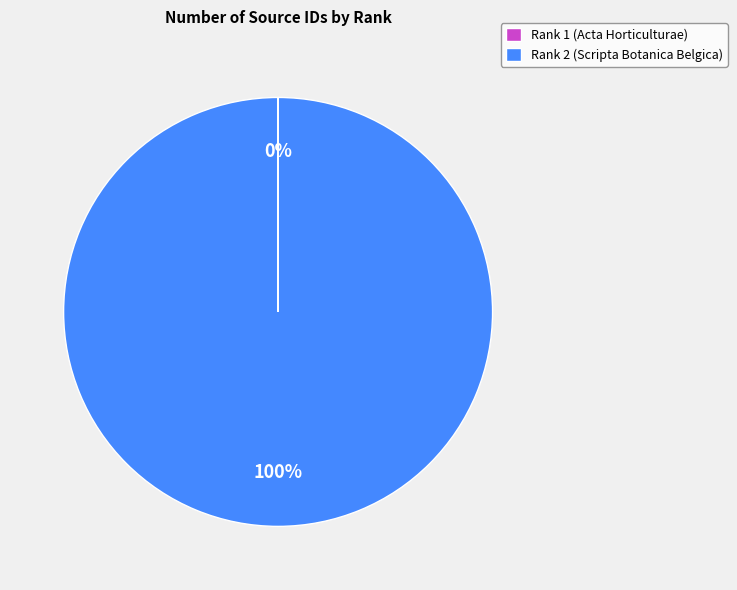

True or false: Rank 2 (Scripta Botanica Belgica) accounts for 100% of the total.

True